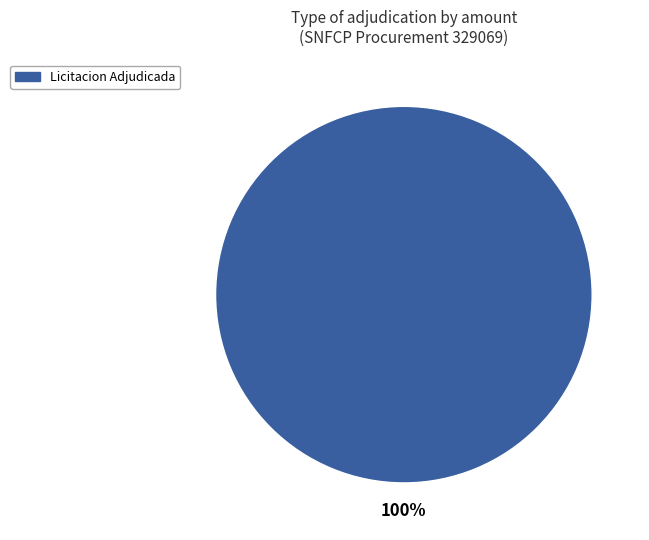

Is there a majority slice in this chart?

Yes